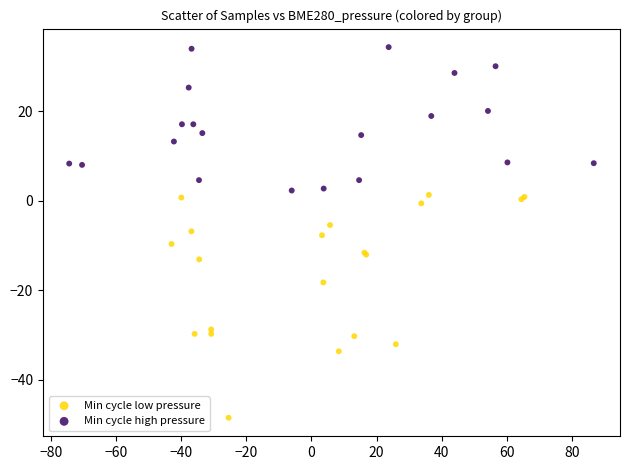

Which series has the largest Y range (max minus min)?

Min cycle low pressure